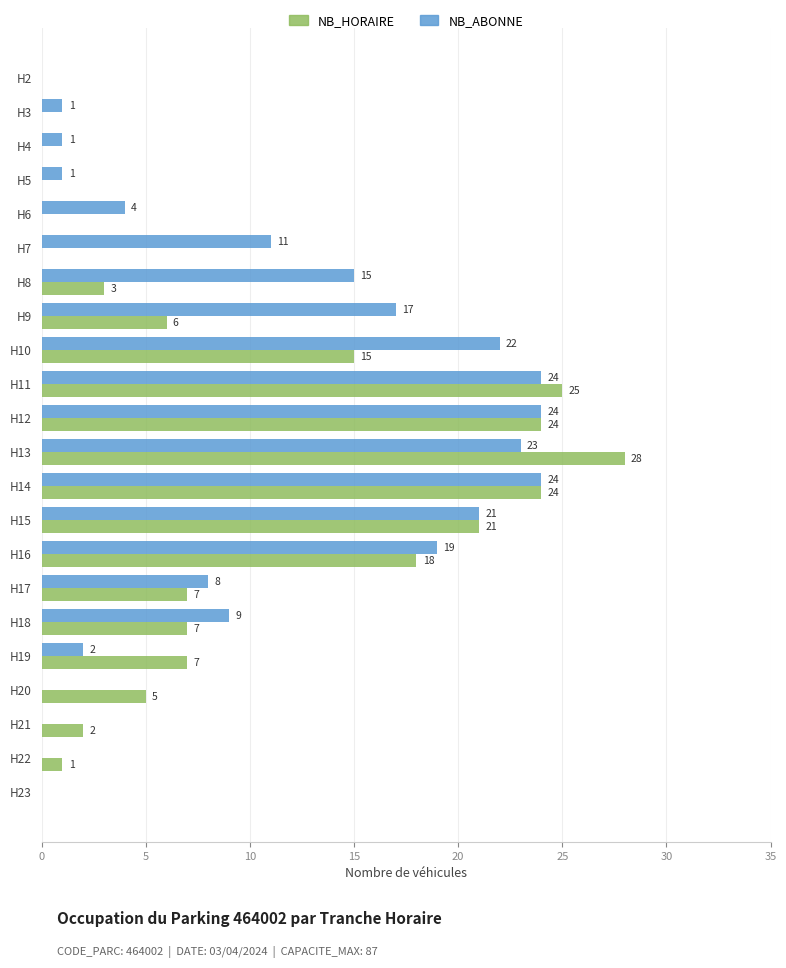

Which series changed the most between H13 and H21?

NB_HORAIRE